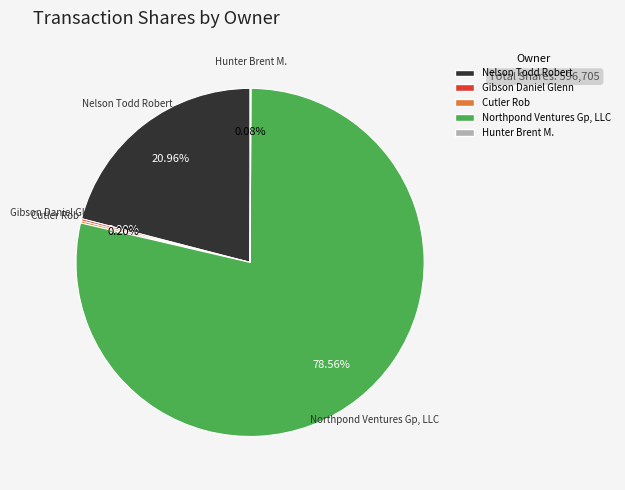

Is there a majority slice in this chart?

Yes